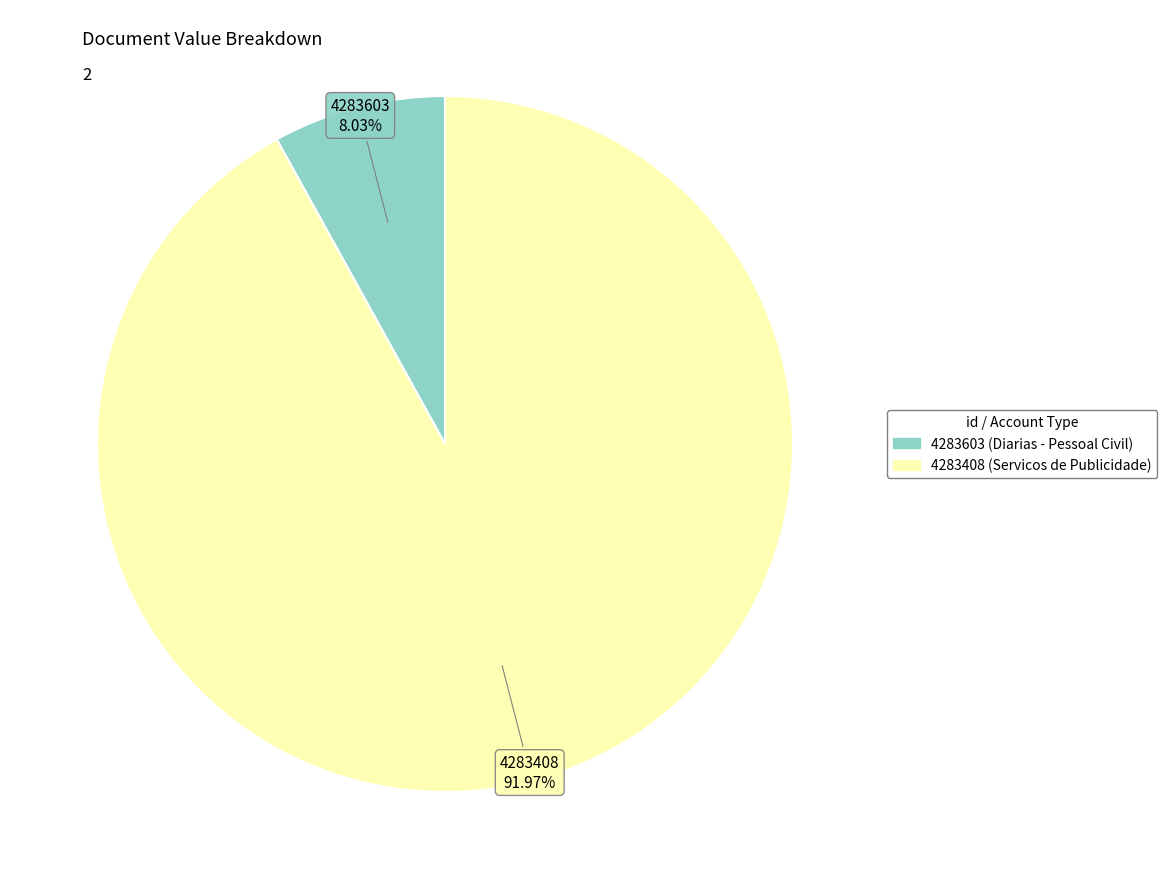

Between 4283603 and 4283408, which is larger?

4283408